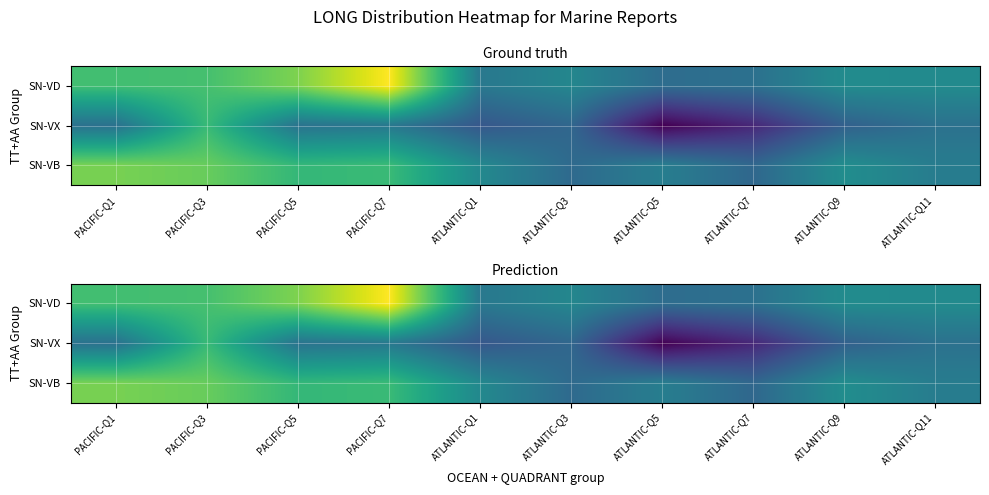

Which series has the largest range (max minus min)?

SN-VX